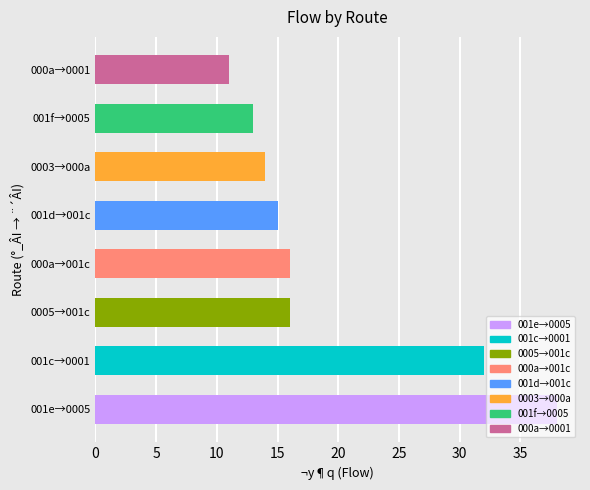

What value does the data have at 0005→001c, to the nearest 10?

20